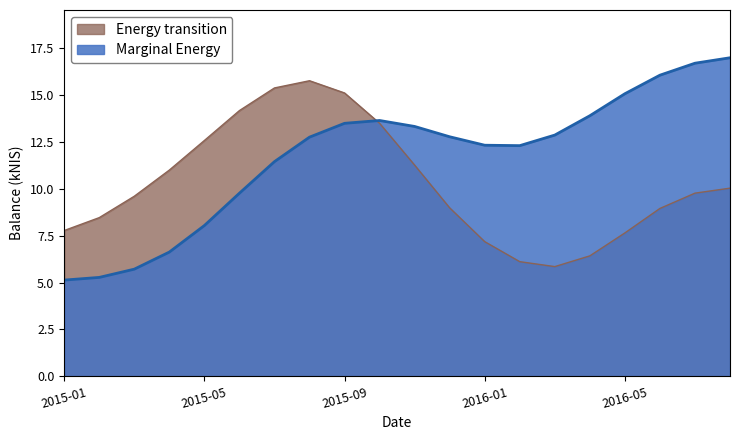

What is the difference between the highest and lowest values at 2015-01?

2.6